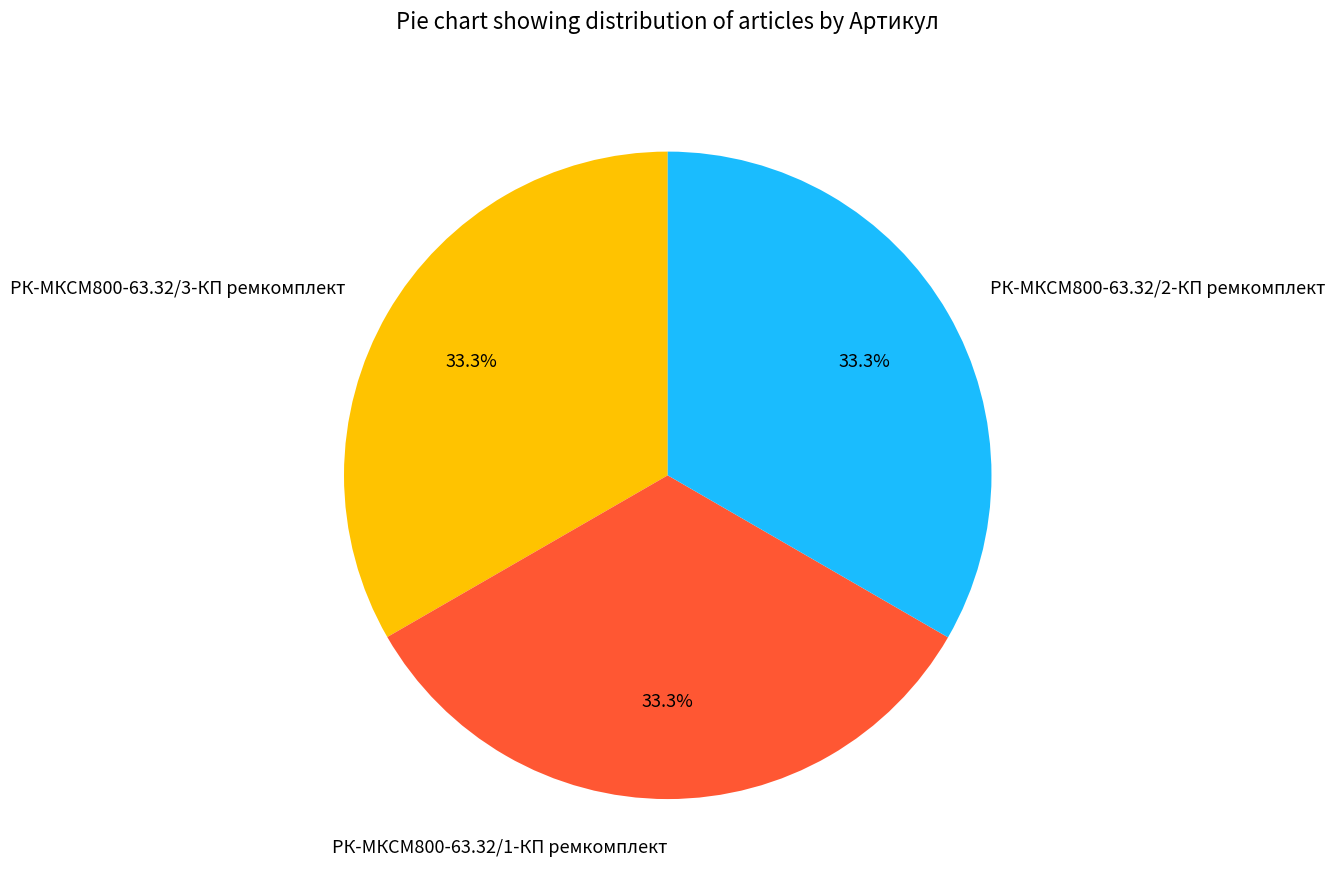

To the nearest percent, what portion does РК-МКСМ800-63.32/1-КП ремкомплект represent?

33%